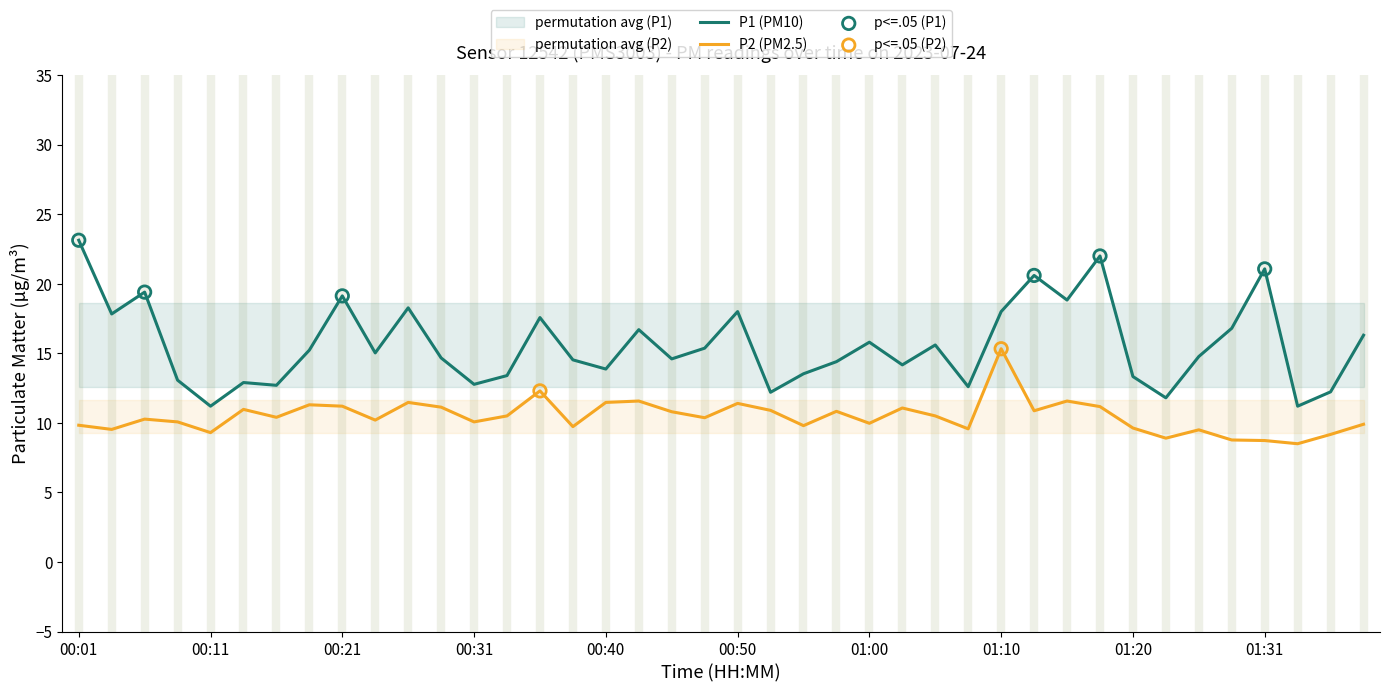

What are all the series names shown in the legend?

P1, P2